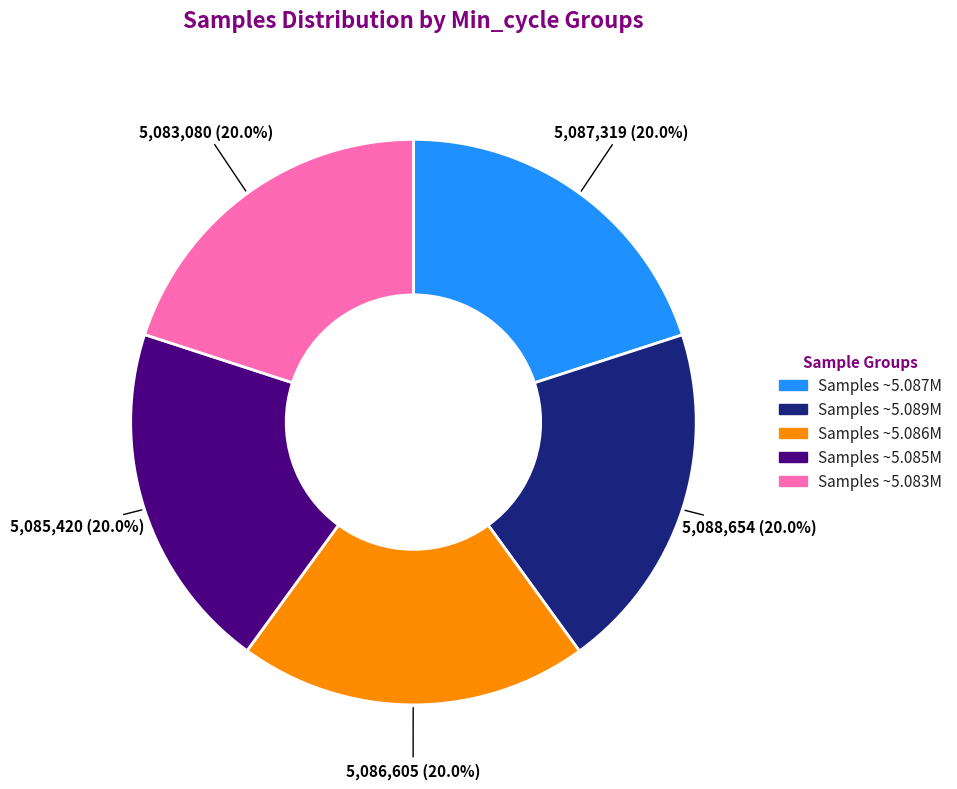

Is there a majority slice in this chart?

No